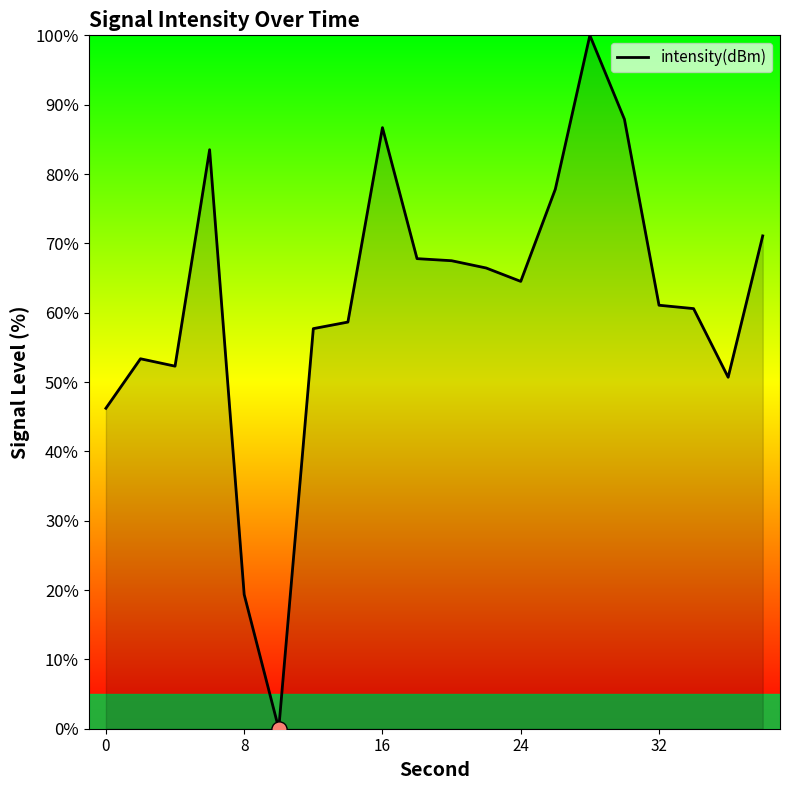

What is the greatest value displayed?

100.0